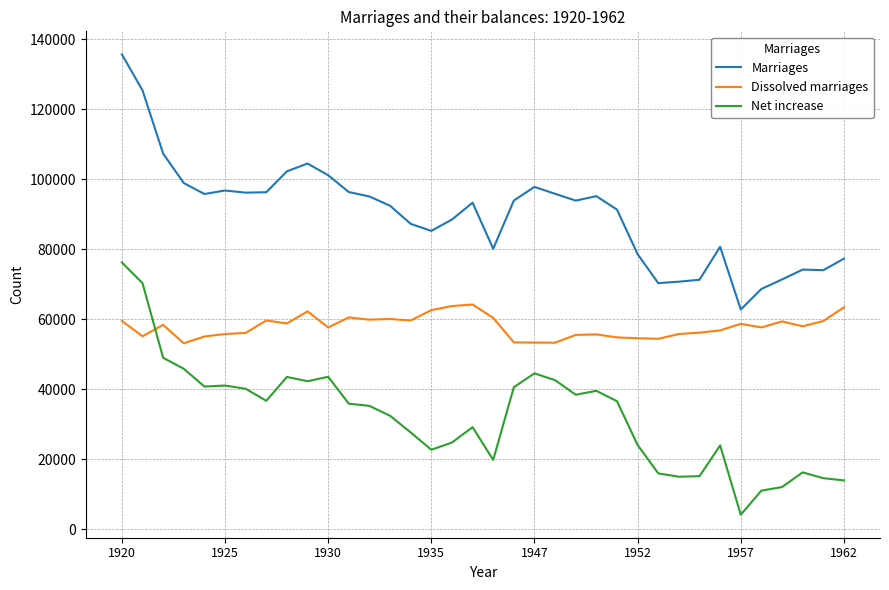

True or false: Marriages and Net increase cross at least once.

False